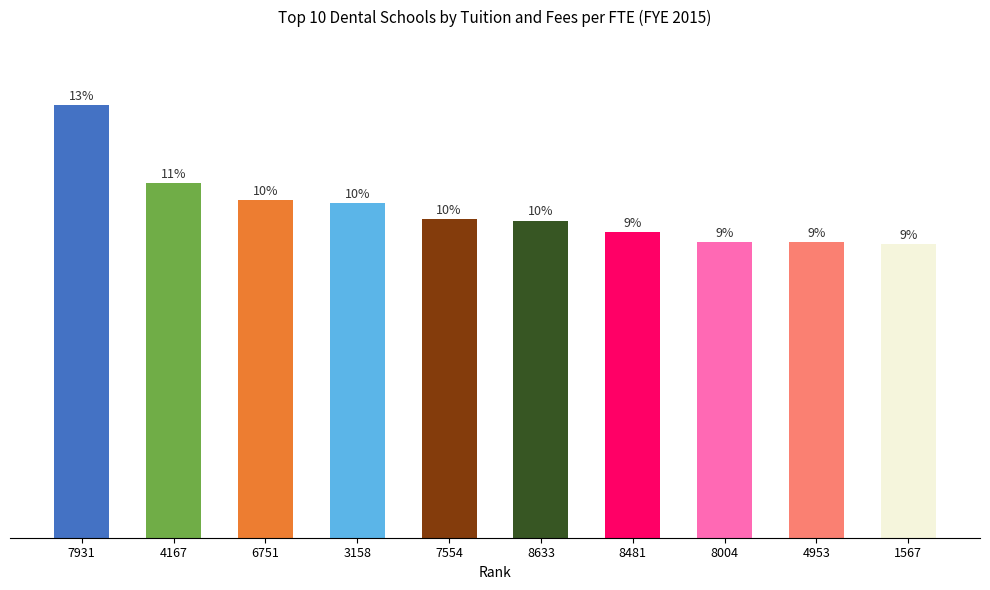

Are the bars horizontal?

No